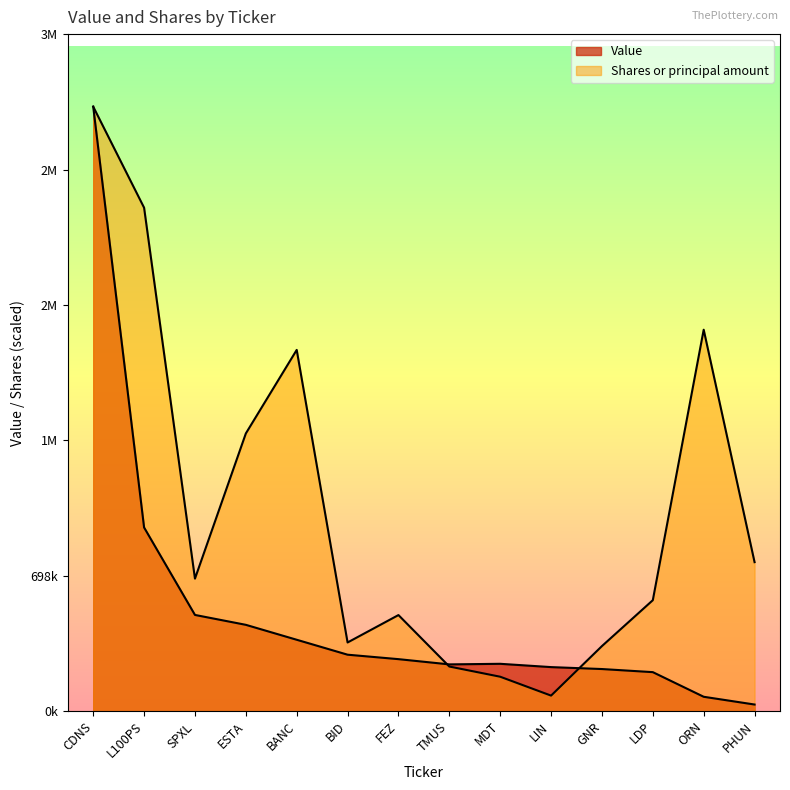

What position from the left is PHUN?

14